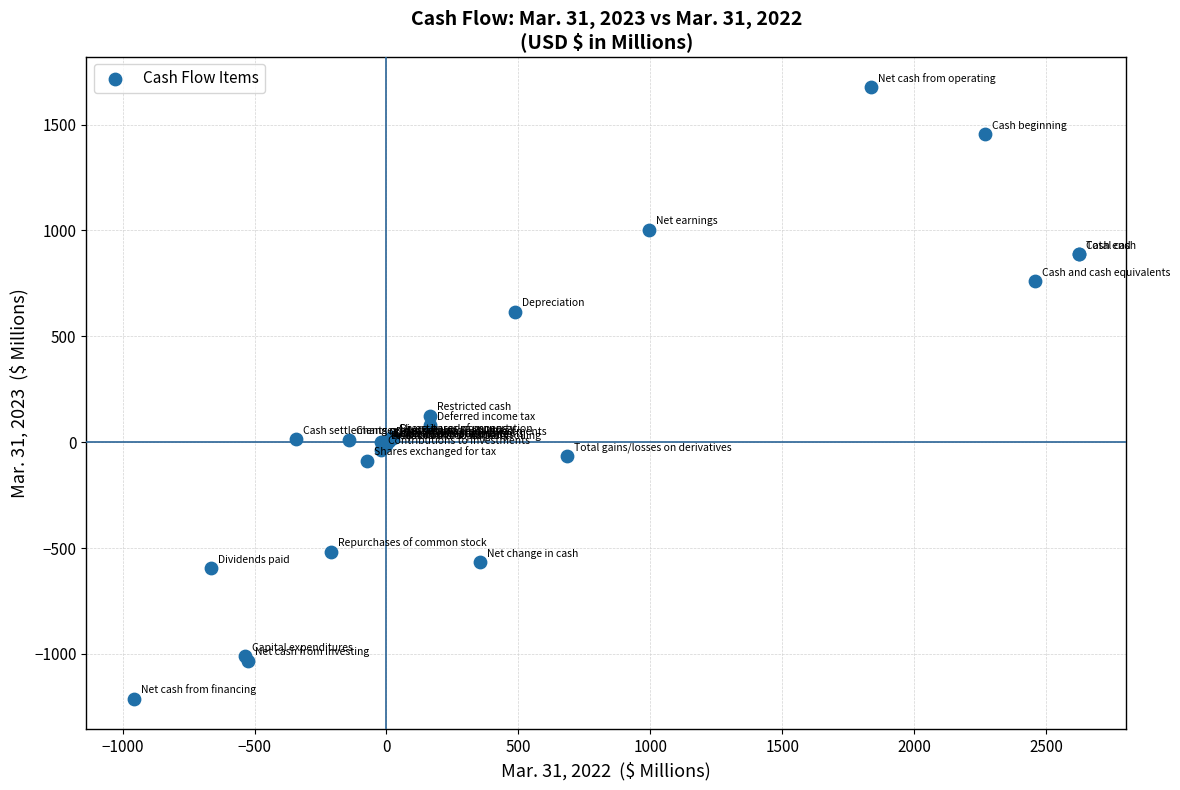

What Y value in the scatter plot is closest to 233?

126